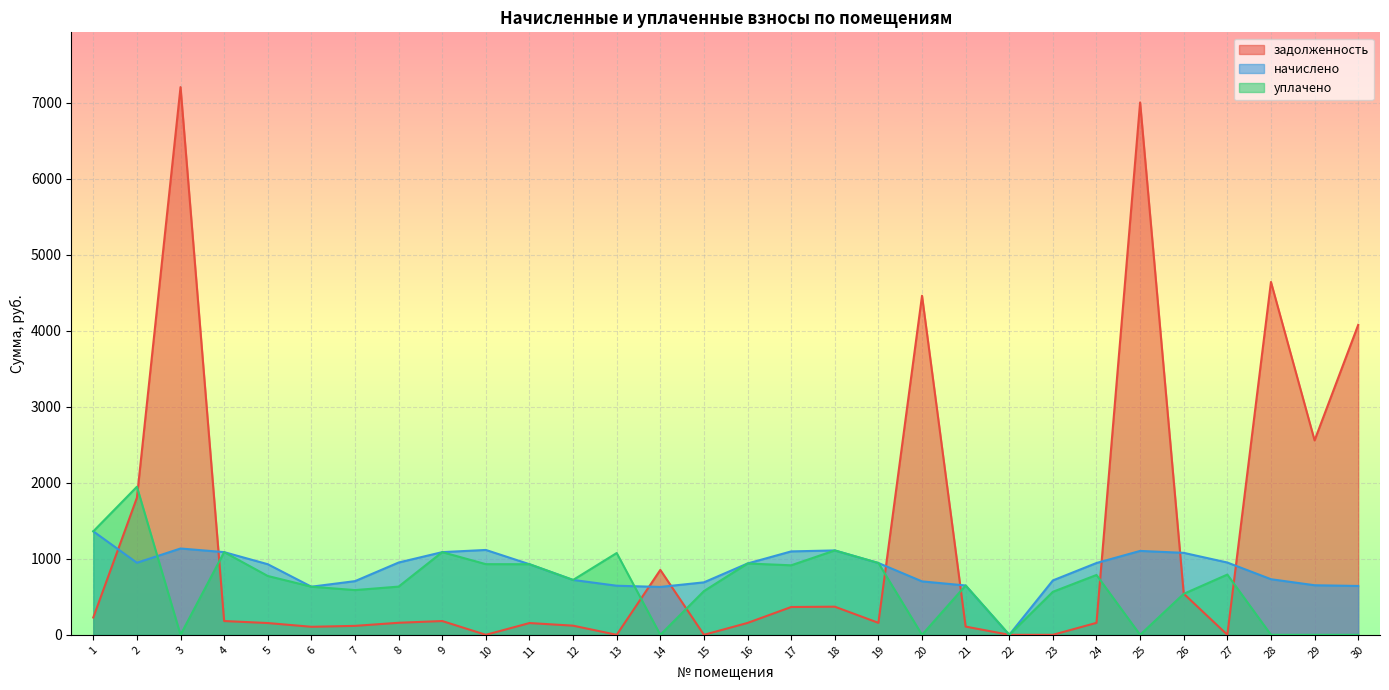

At 24, list the series in order from smallest to largest.

задолженность, уплачено, начислено